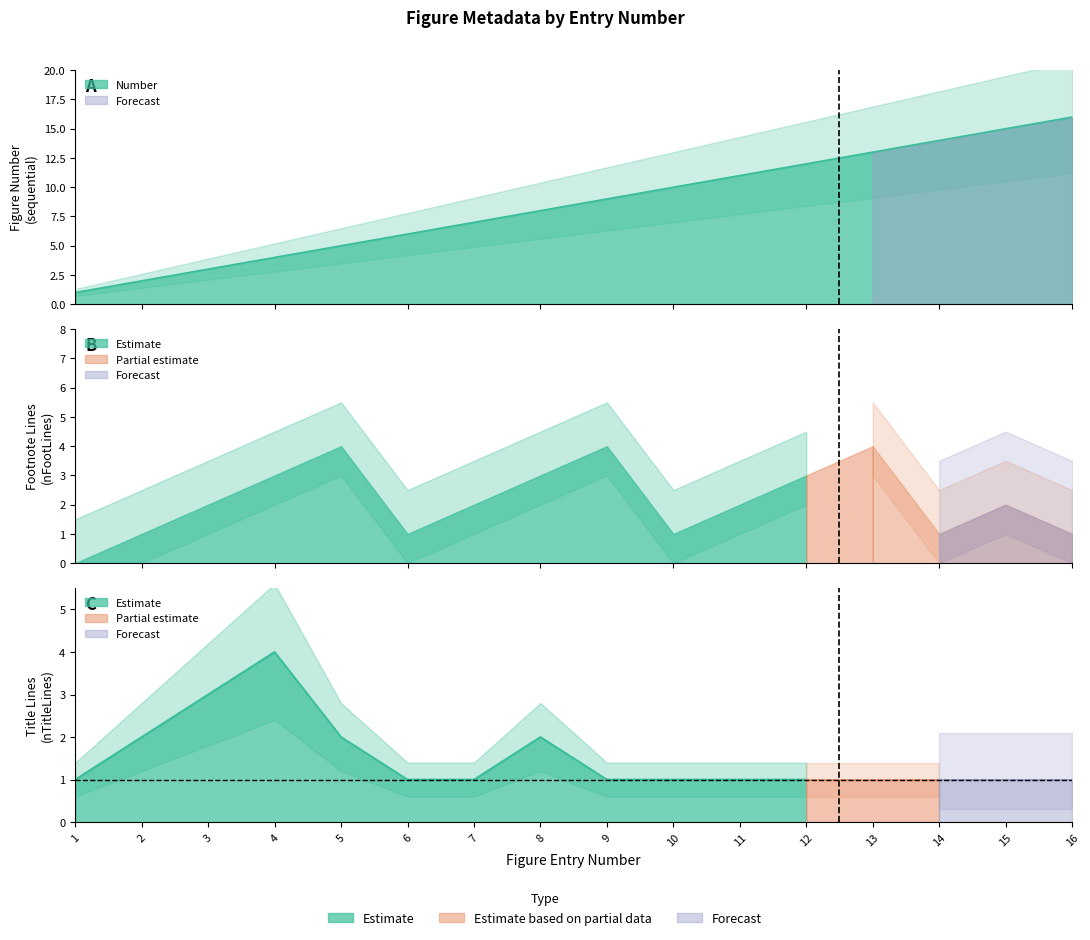

At which label does nTitleLines reach its minimum?

1